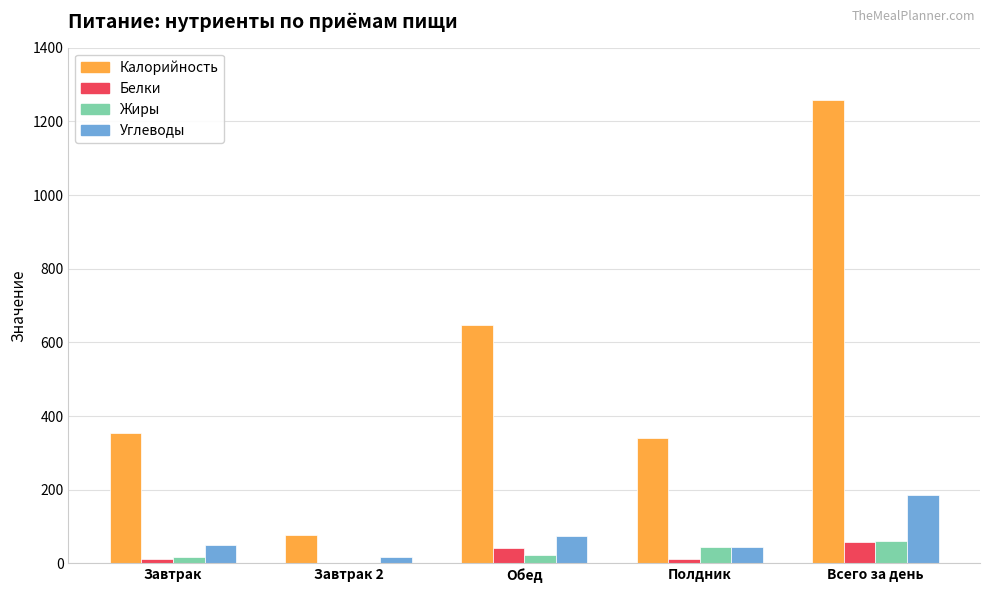

The value of Калорийность at Завтрак is 110.9. True or false?

False